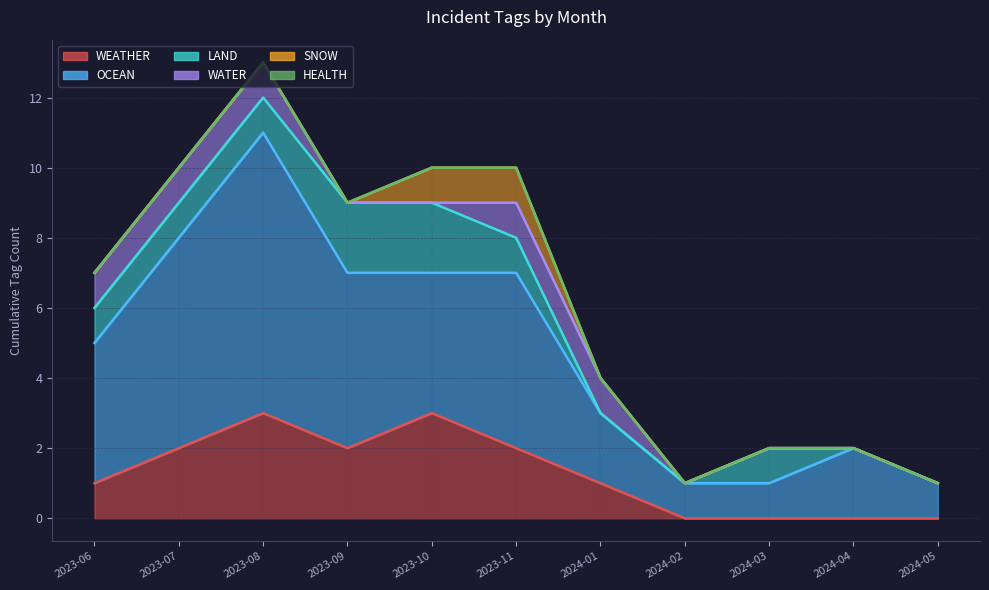

Is it true that WATER equals 1 at 2023-09?

False